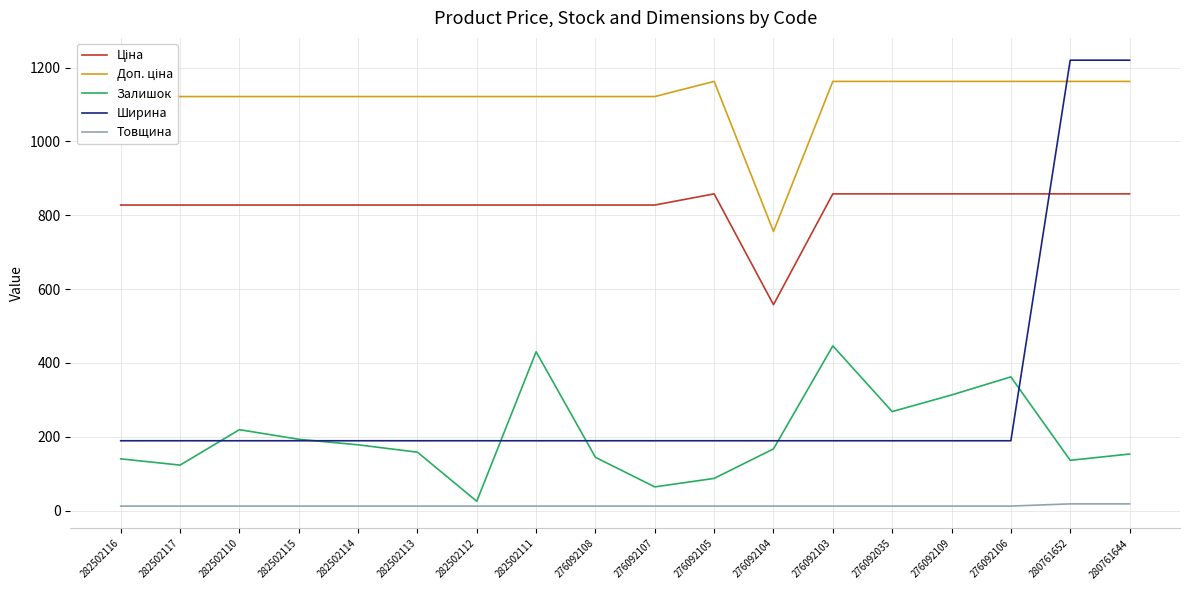

Which series has the largest range (max minus min)?

Ширина